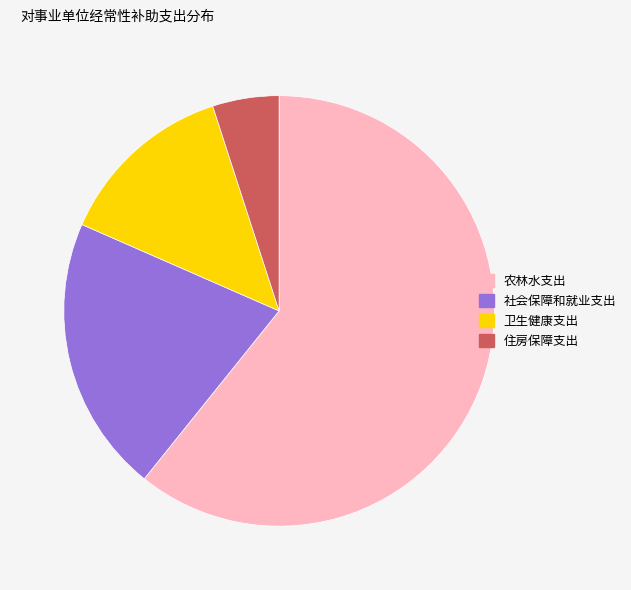

Is there a majority slice in this chart?

Yes